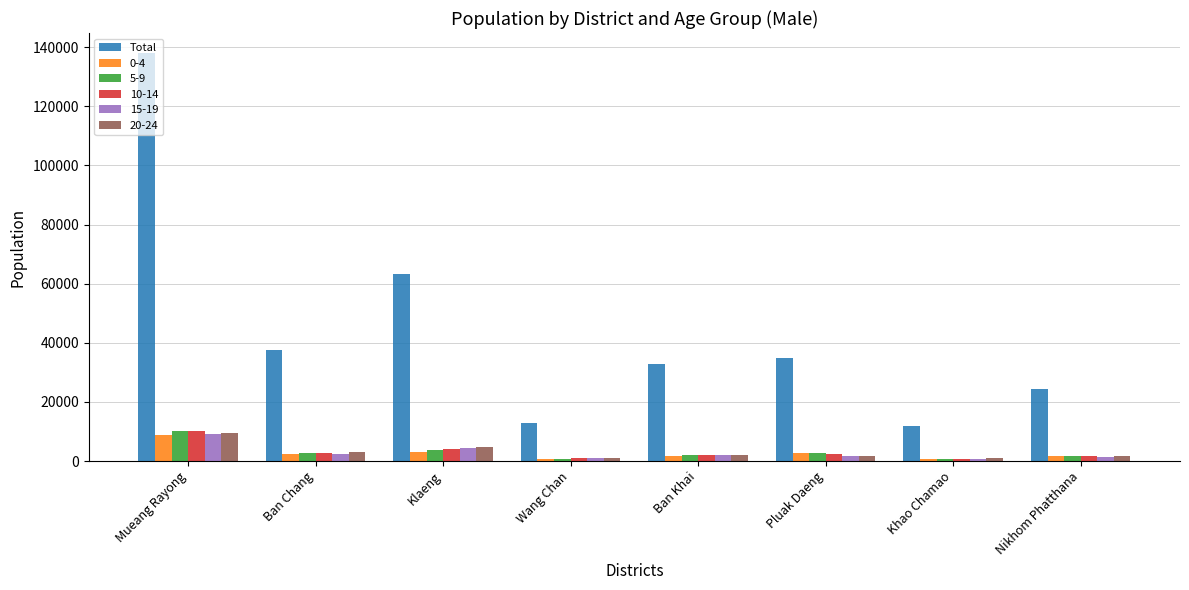

What is the minimum value shown in the chart?

629